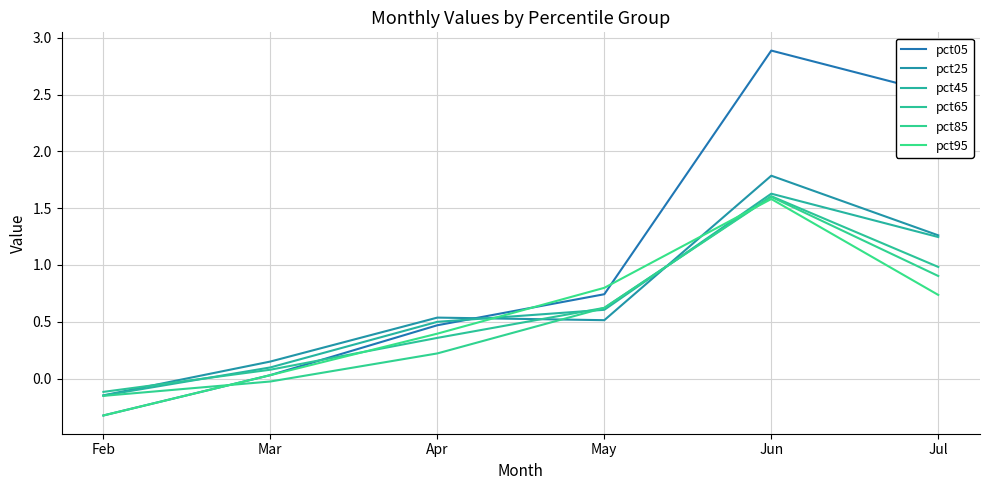

At which label is pct25 closest to 0?

Feb